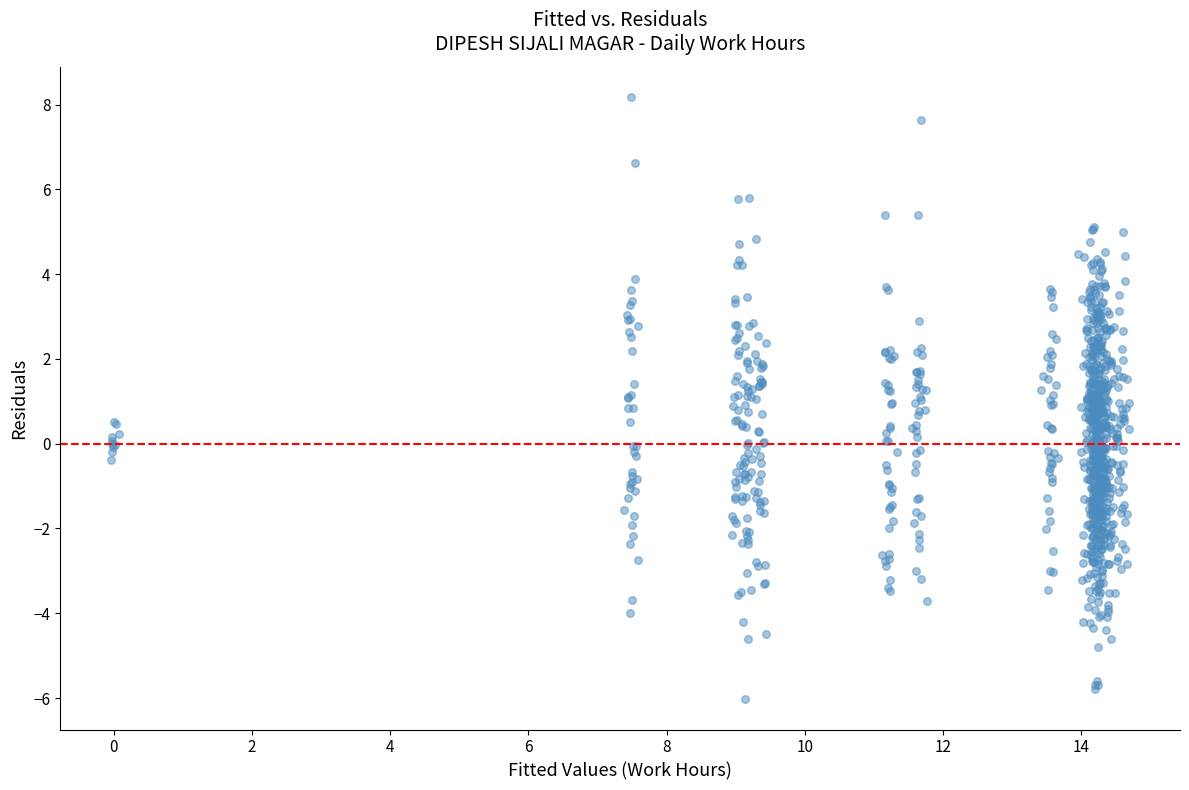

What is the range of X values (max minus min)?

14.7